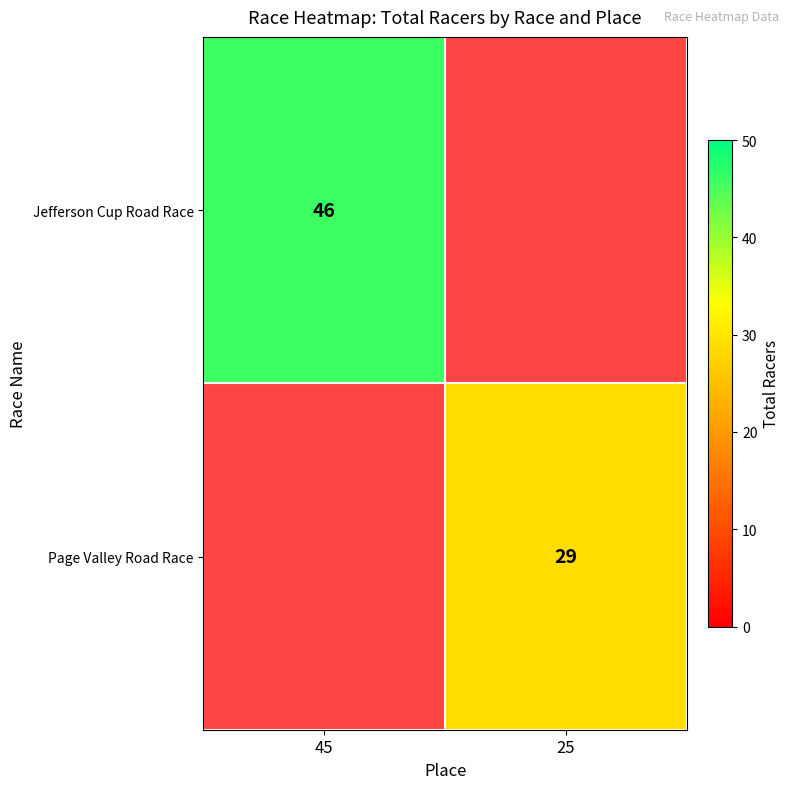

The value of Page Valley Road Race at 25 is 39.3. True or false?

False